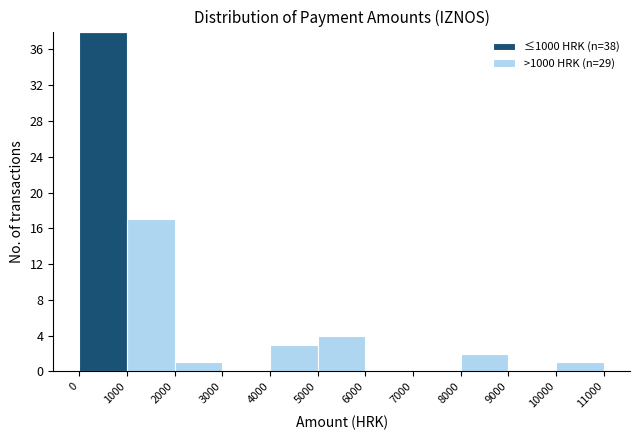

Which range on the x-axis has the tallest stacked bar (by total height)?

0 to 1000